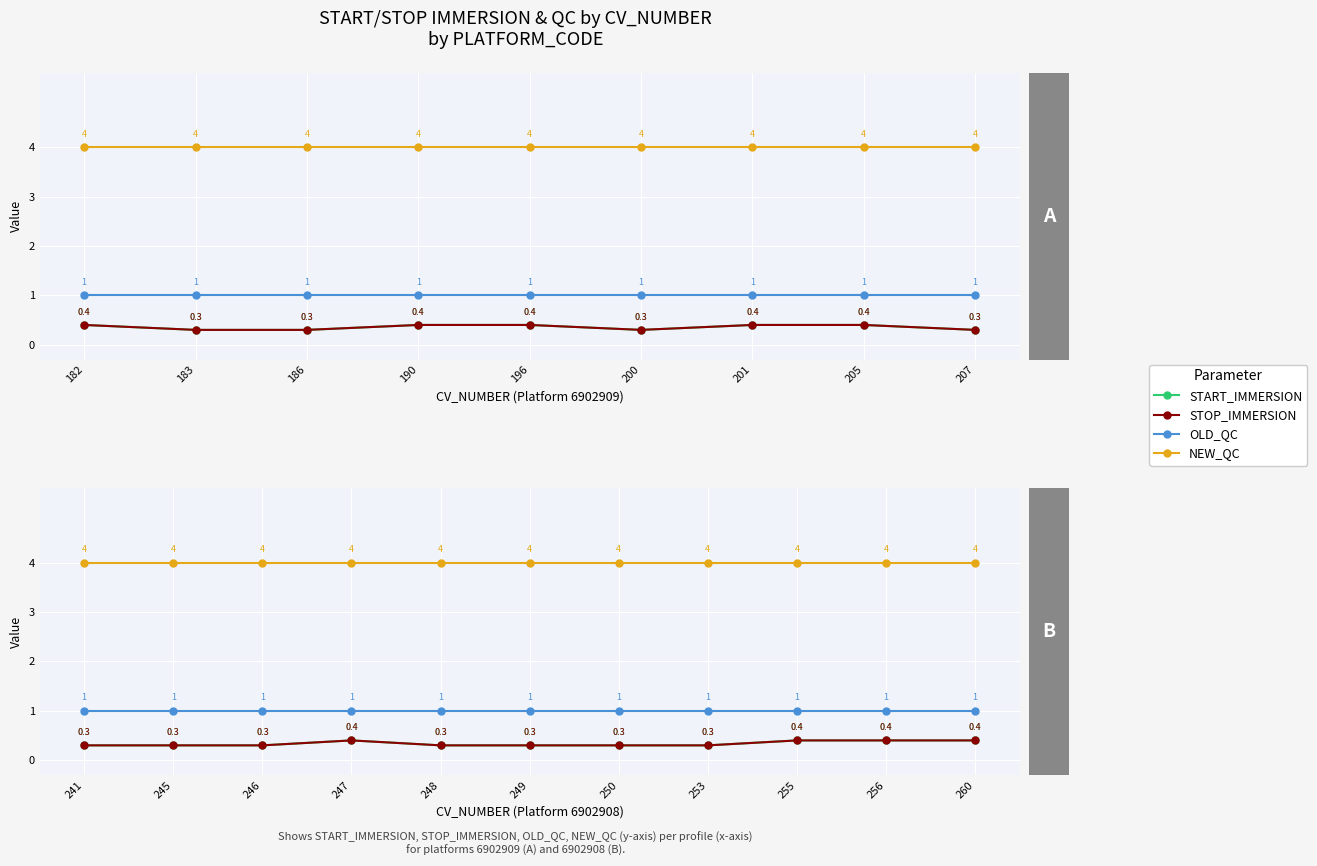

Where is NEW_QC nearest to the value 4?

182